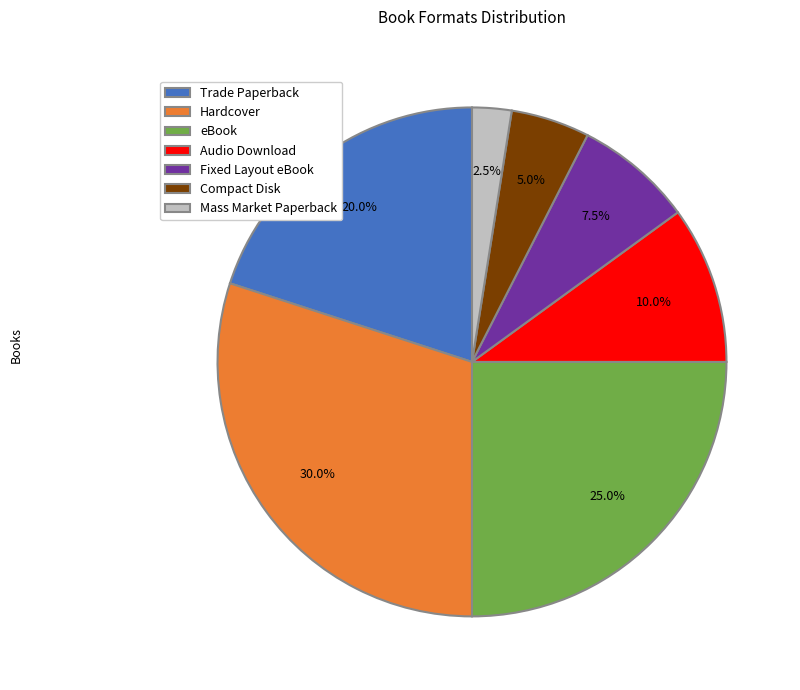

Rank the categories by value from lowest to highest.

Mass Market Paperback, Compact Disk, Fixed Layout eBook, Audio Download, Trade Paperback, eBook, Hardcover